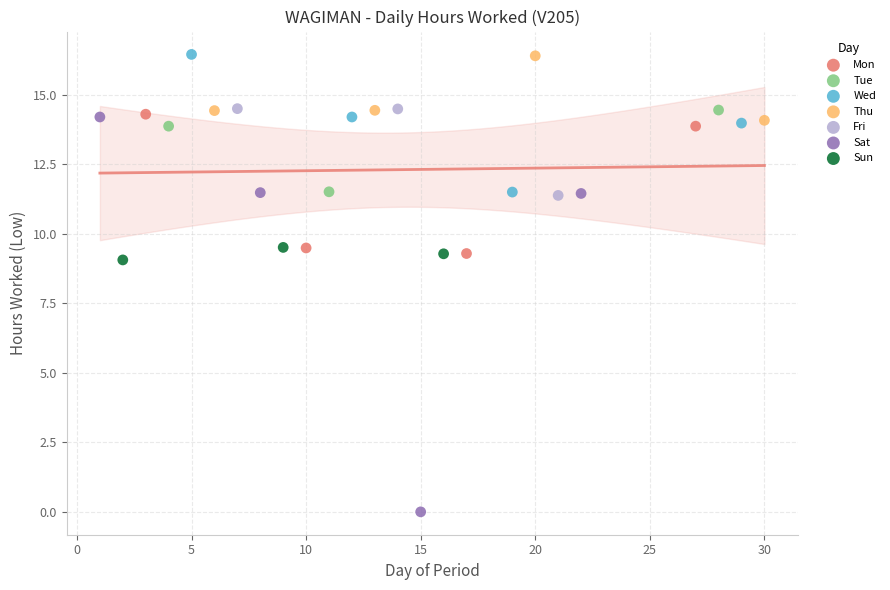

Which series reaches the minimum Y coordinate?

Sat